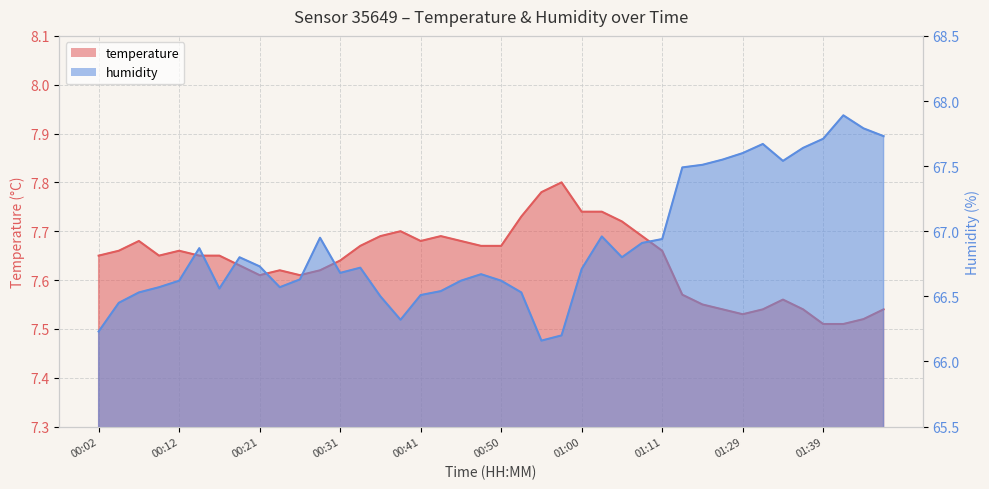

Which series has the largest range (max minus min)?

humidity